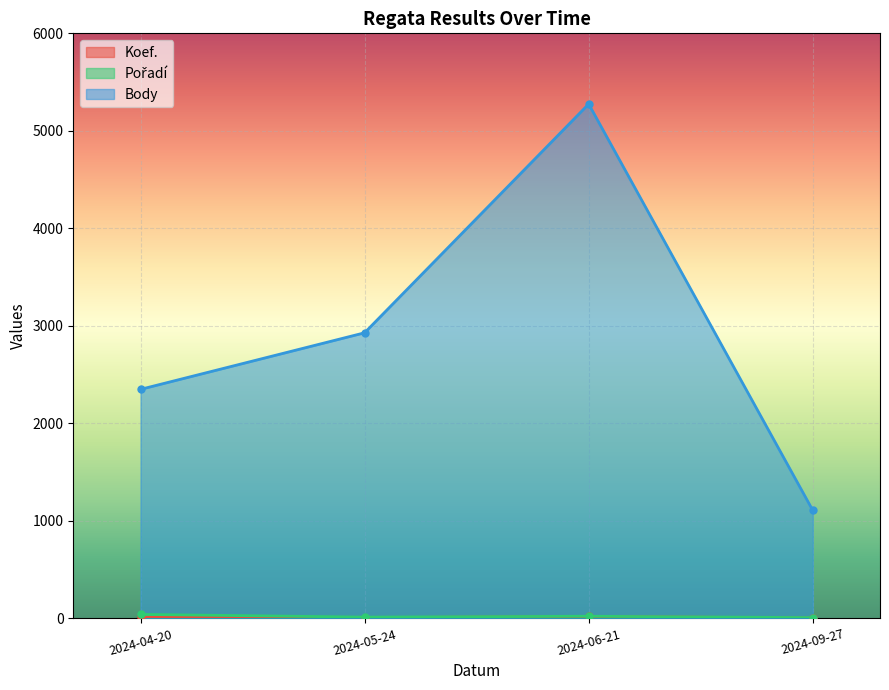

What is the value of the Body point at the 4th from the left?

1108